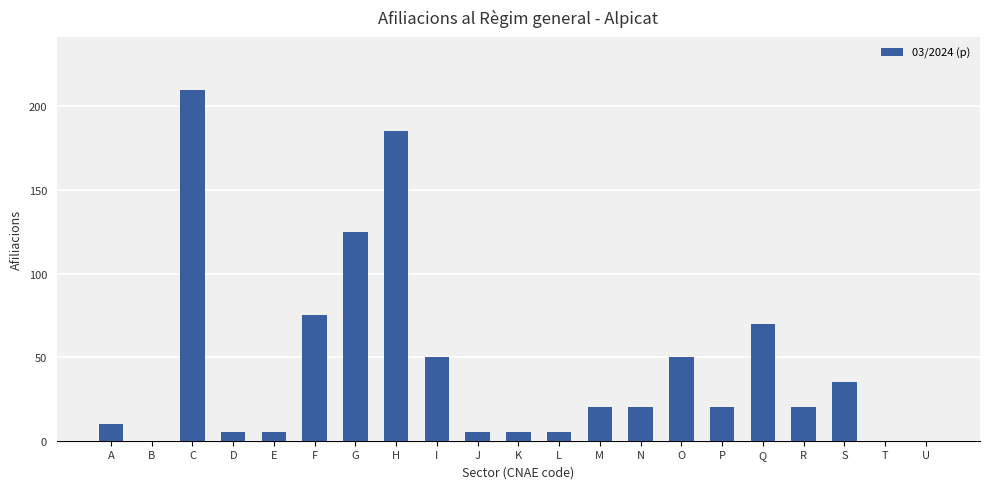

At which category does the chart reach its peak across all series?

C